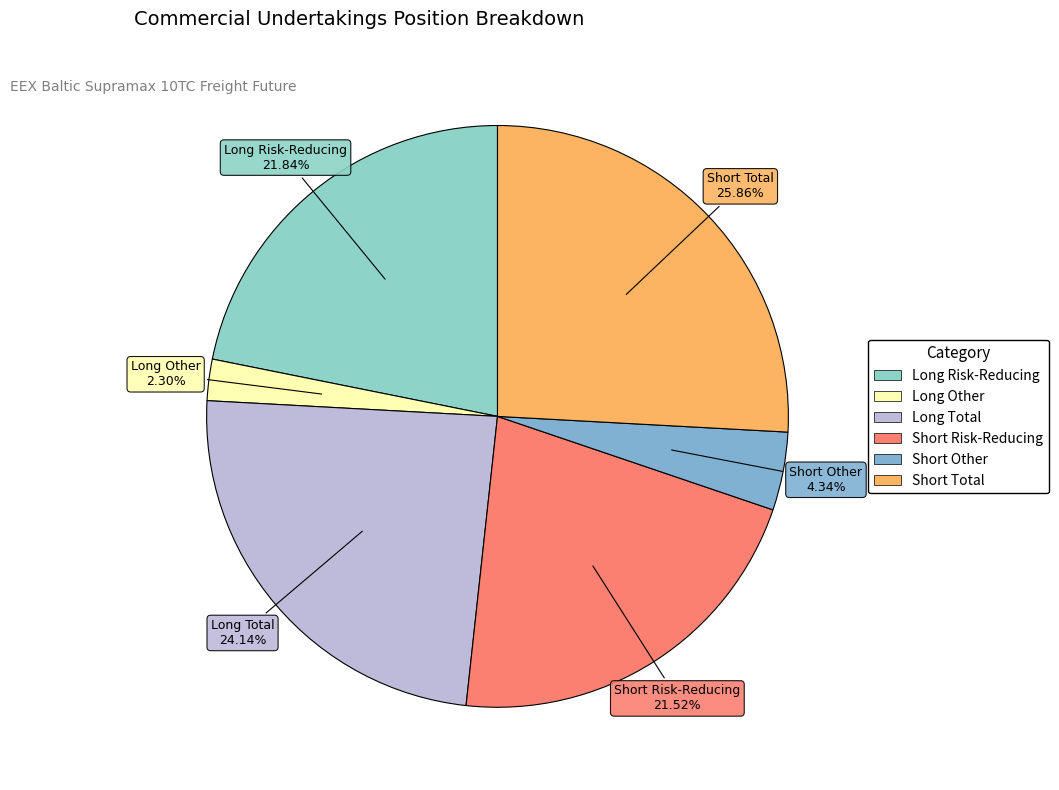

To the nearest percent, what is the combined percentage of Long Total and Short Total?

50%